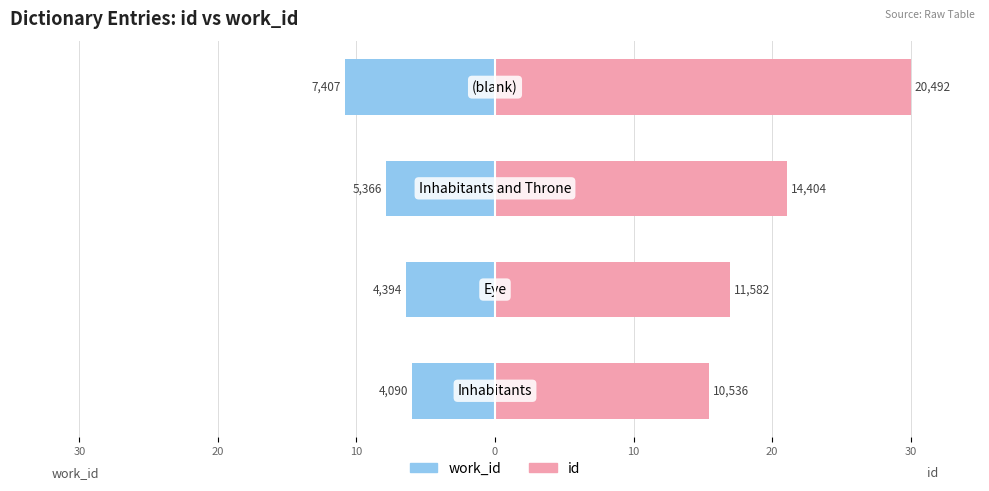

Read the work_id value at 10.

-7.9